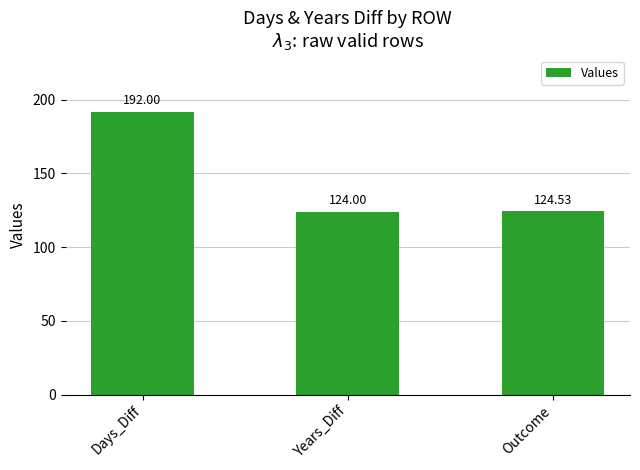

What is the value of the 2nd bar from the left?

124.0